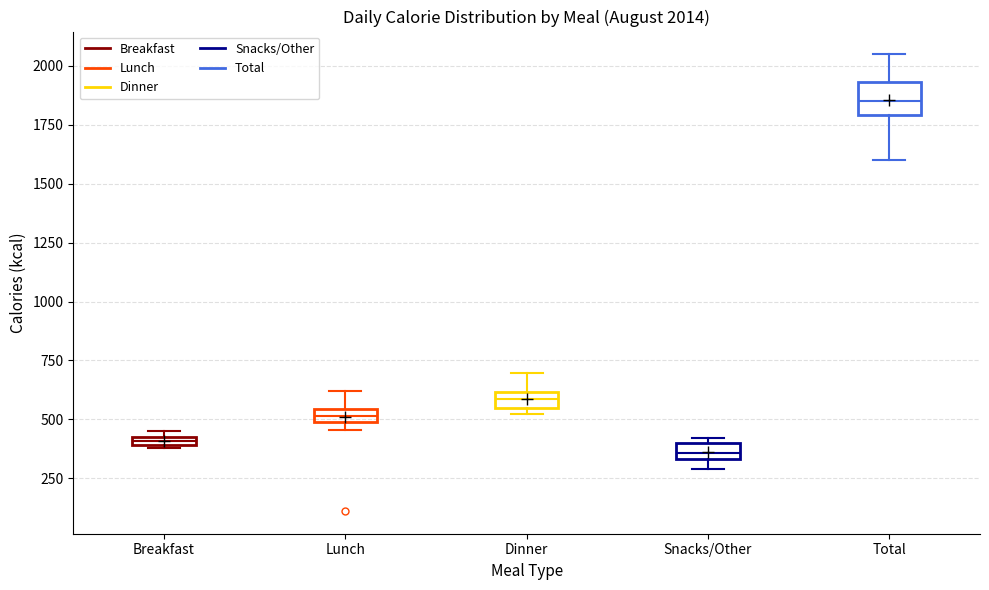

Which box is the tallest, from its lower edge to its upper edge?

Total